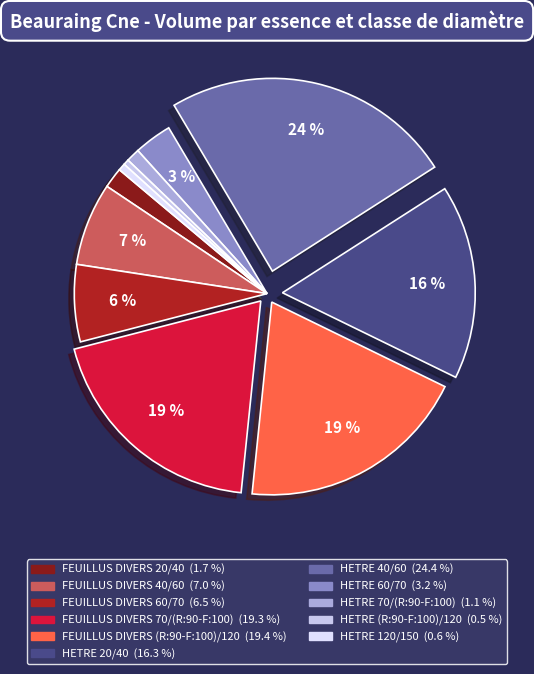

How many segments does this pie chart have?

11